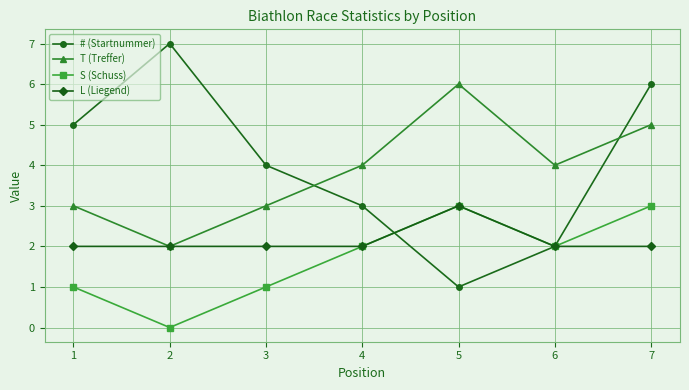

Reading left to right, transcribe all the data shown in this chart.

# (Startnummer): 1=5	2=7	3=4	4=3	5=1	6=2	7=6
T (Treffer): 1=3	2=2	3=3	4=4	5=6	6=4	7=5
S (Schuss): 1=1	2=0	3=1	4=2	5=3	6=2	7=3
L (Liegend): 1=2	2=2	3=2	4=2	5=3	6=2	7=2